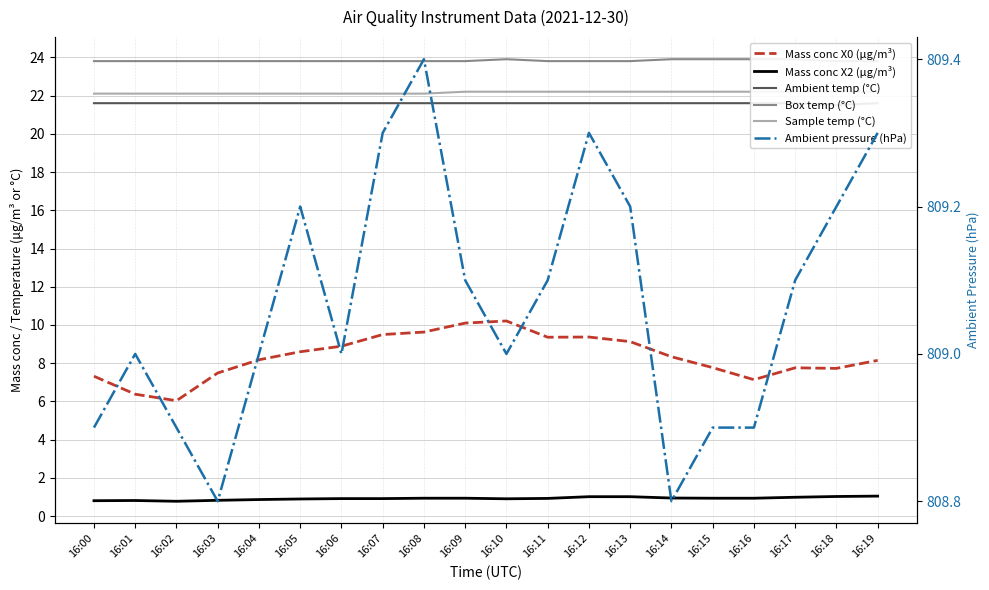

At which category is the sum across all series the highest?

16:10